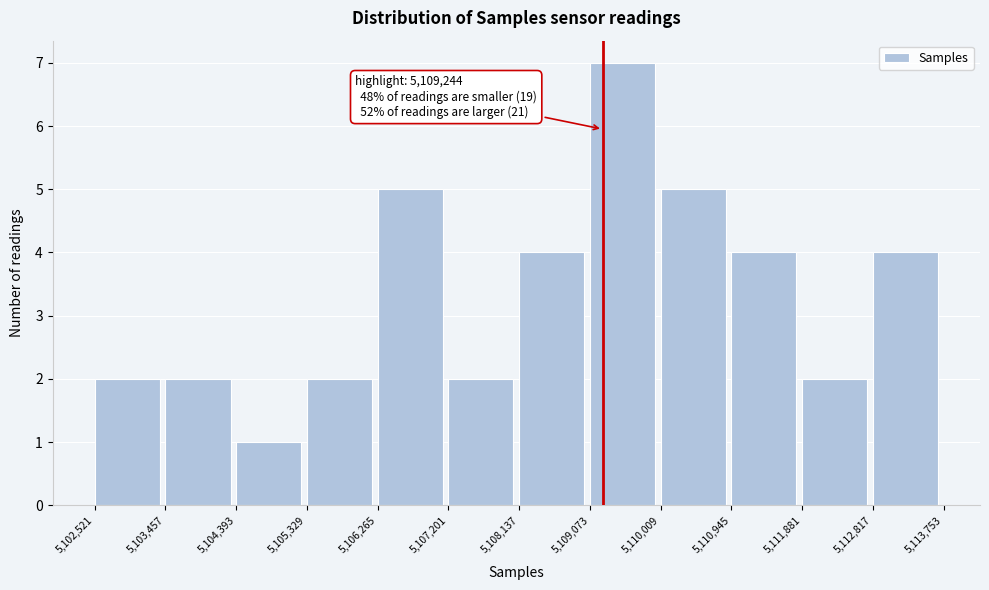

Over which range of the x-axis is the bar tallest?

5,109,073 to 5,110,009